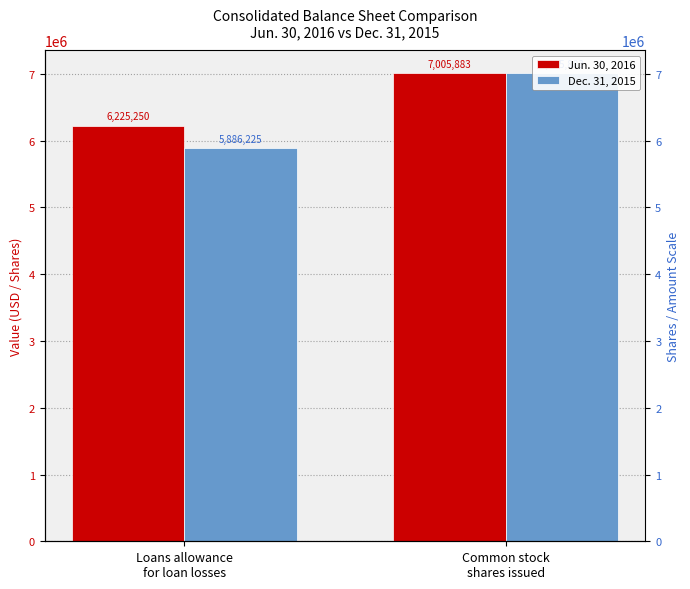

Which series has the largest total across all categories?

Jun. 30, 2016